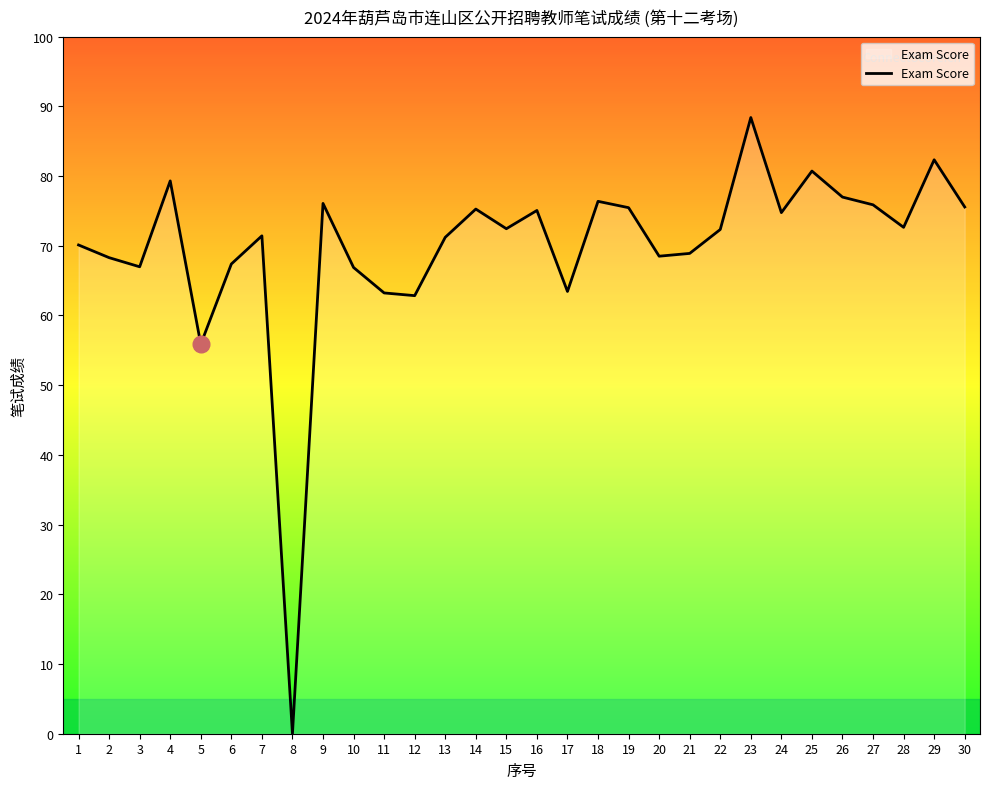

Which label corresponds to the smallest value in the chart?

8